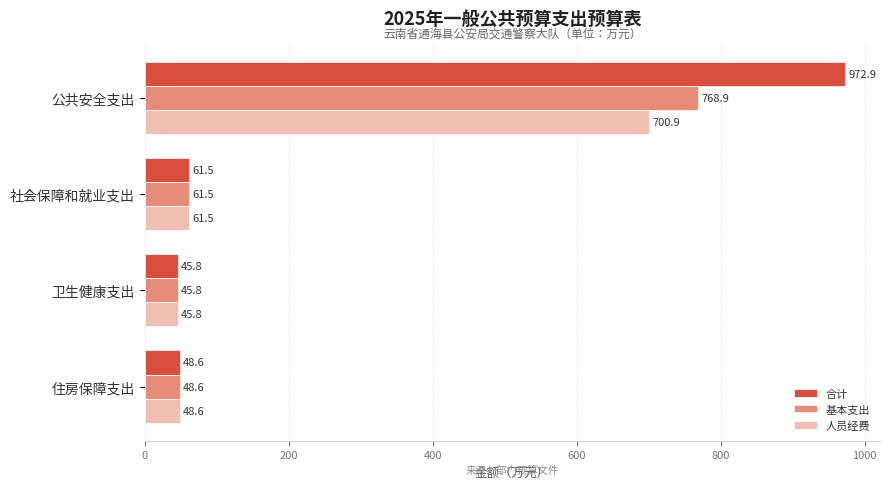

What is the minimum value shown in the chart?

45.8